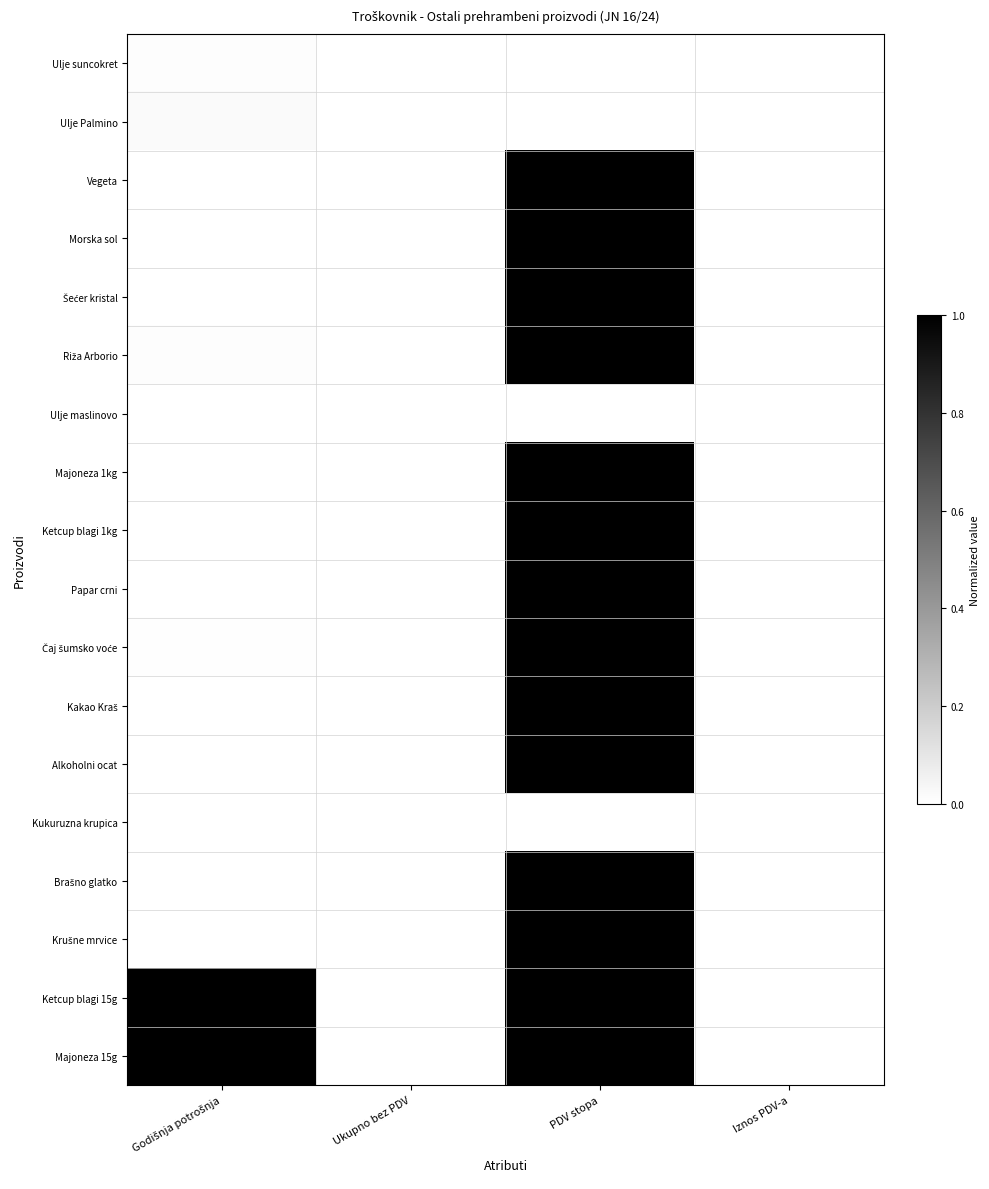

Count the number of data series in this chart.

18